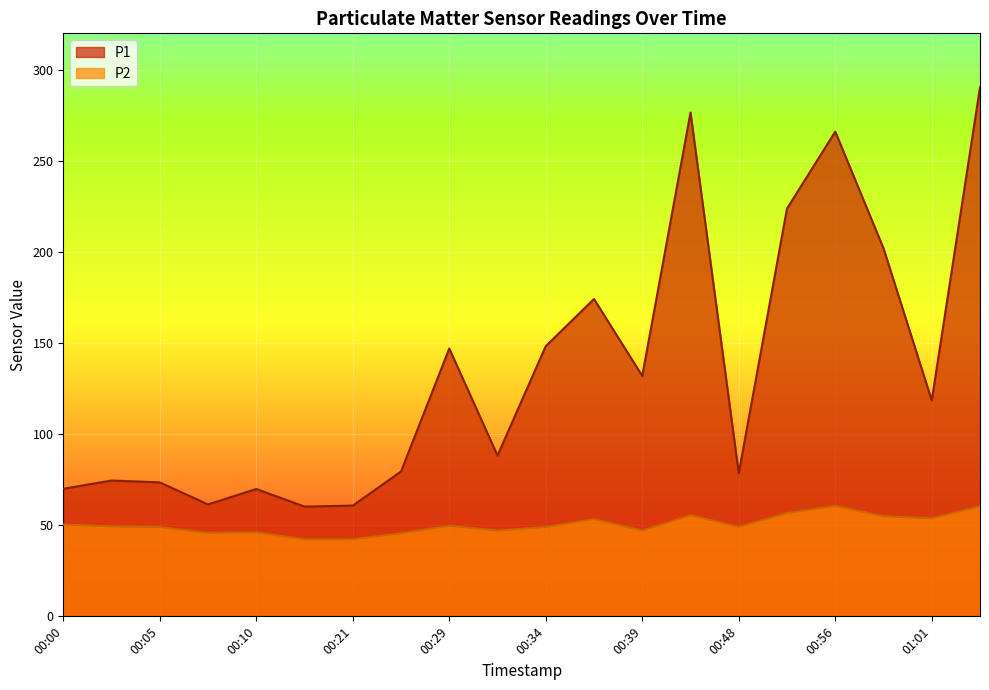

Reading left to right, transcribe all the data shown in this chart.

P1: 70.0	74.5	73.5	61.4	69.9	60.2	60.8	79.5	147.0	88.3	148.3	174.2	131.9	276.5	78.5	223.8	266.1	202.0	118.5	290.3
P2: 50.4	49.3	49.0	45.8	46.1	42.3	42.2	45.6	49.7	47.0	49.0	53.4	47.0	55.5	49.1	56.6	60.6	54.9	53.8	60.5